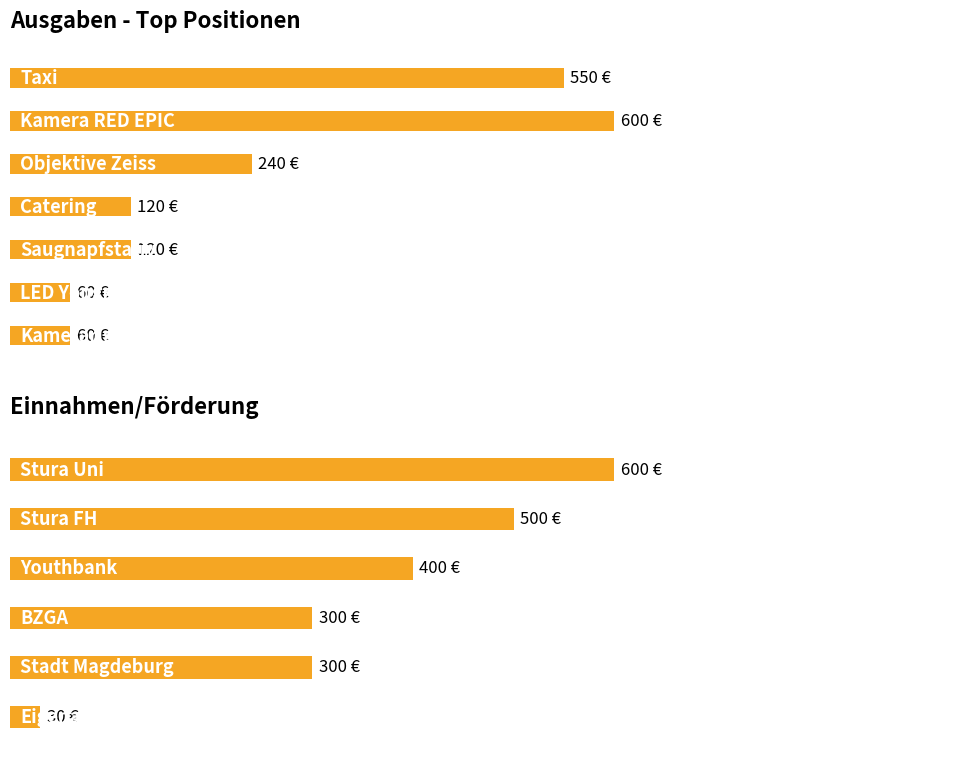

Is the value of Ausgaben at externer Monitor greater than the value of Einnahmen at LED Yongnuo 160?

No